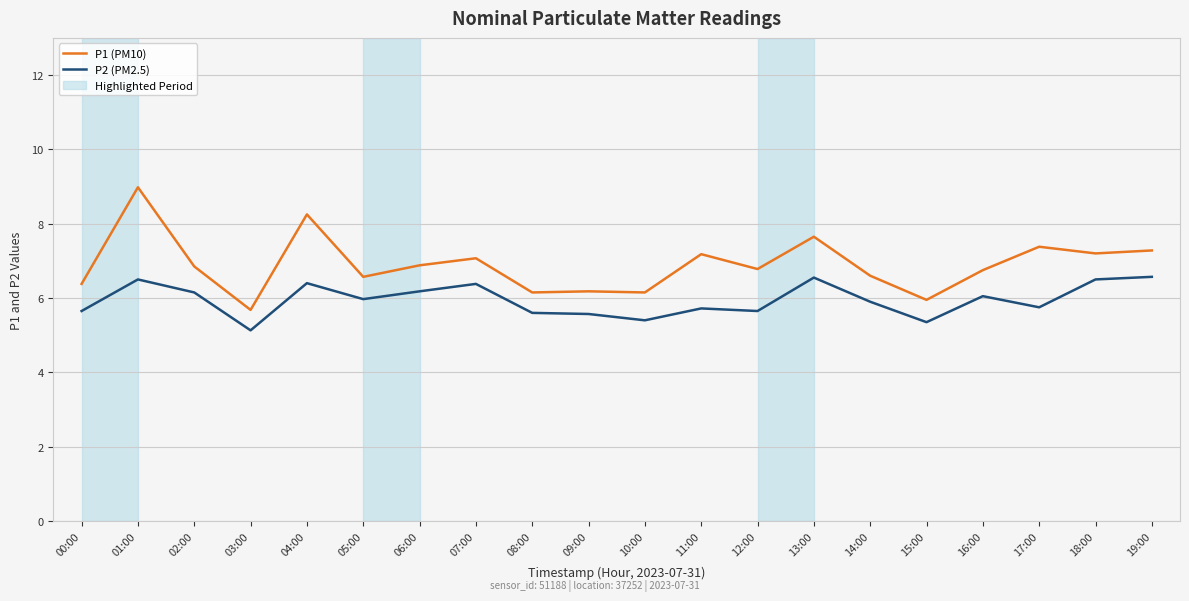

What is the sum of the P2 (PM2.5) values at 12:00 and 11:00?

11.4